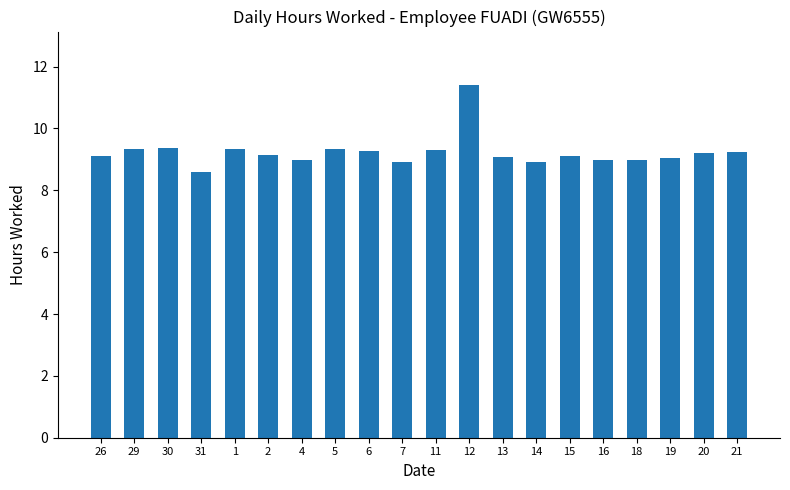

What is the label of the 12th bar from the left?

12